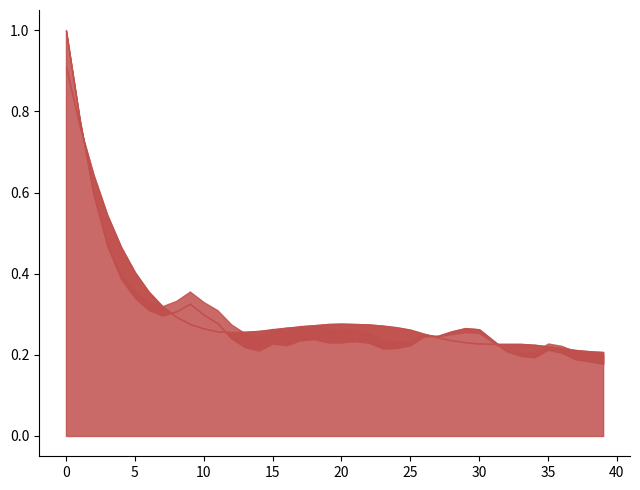

The acf_shown series shows 0.3 at 30. True or false?

False